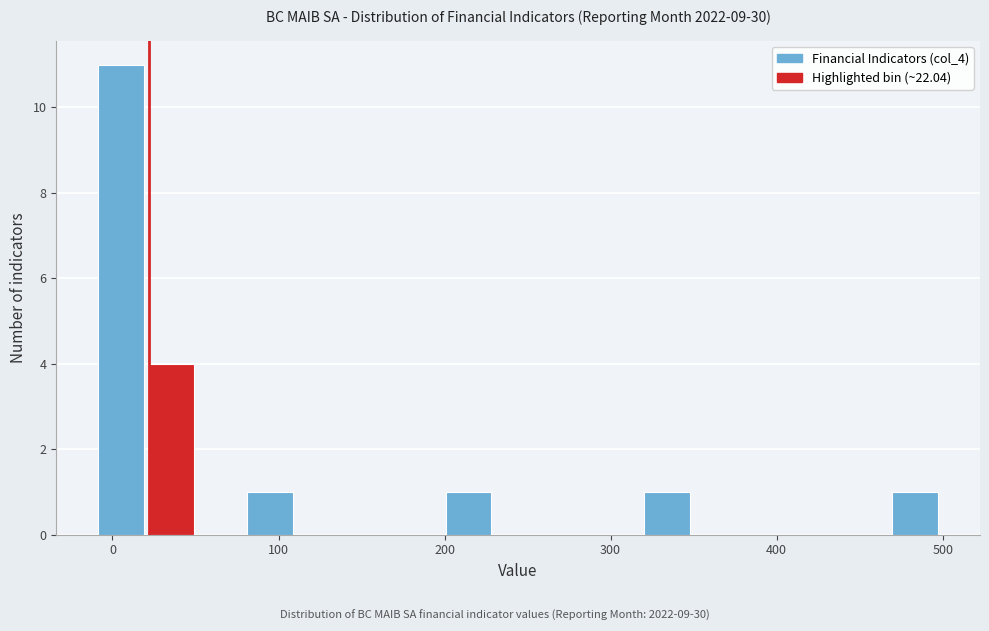

Read against the x-axis, roughly where is the centre of the tallest bar?

10